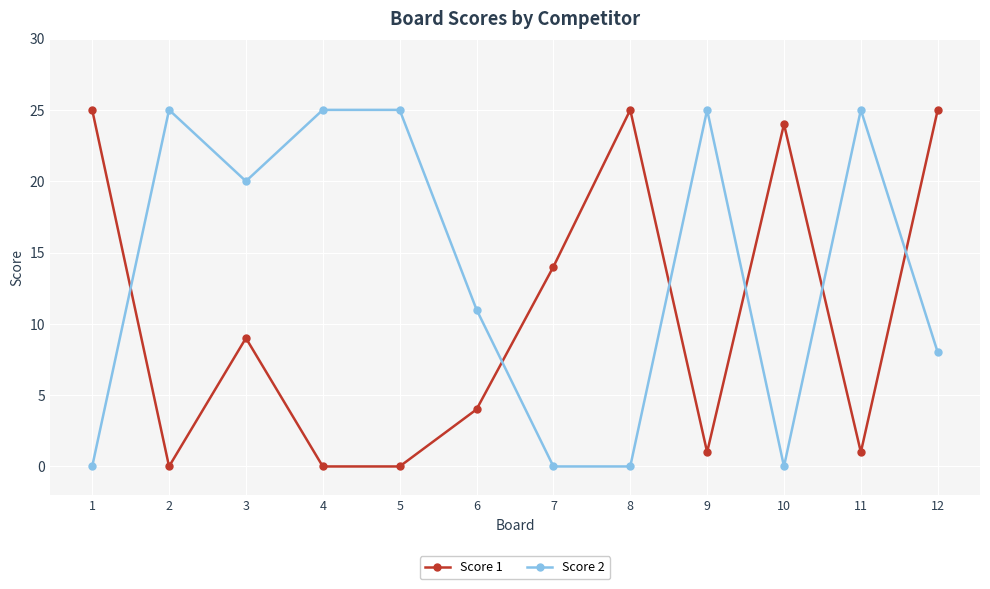

Reading left to right, what are all the values shown in this chart?

Score 1: 25	0	9	0	0	4	14	25	1	24	1	25
Score 2: 0	25	20	25	25	11	0	0	25	0	25	8